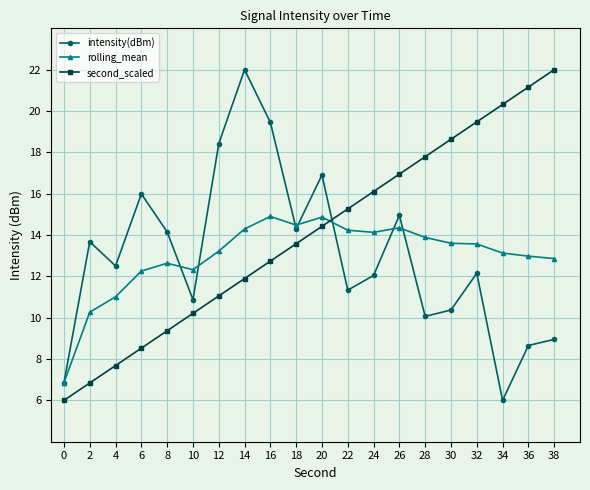

How many intersections are there between second_scaled and rolling_mean?

1